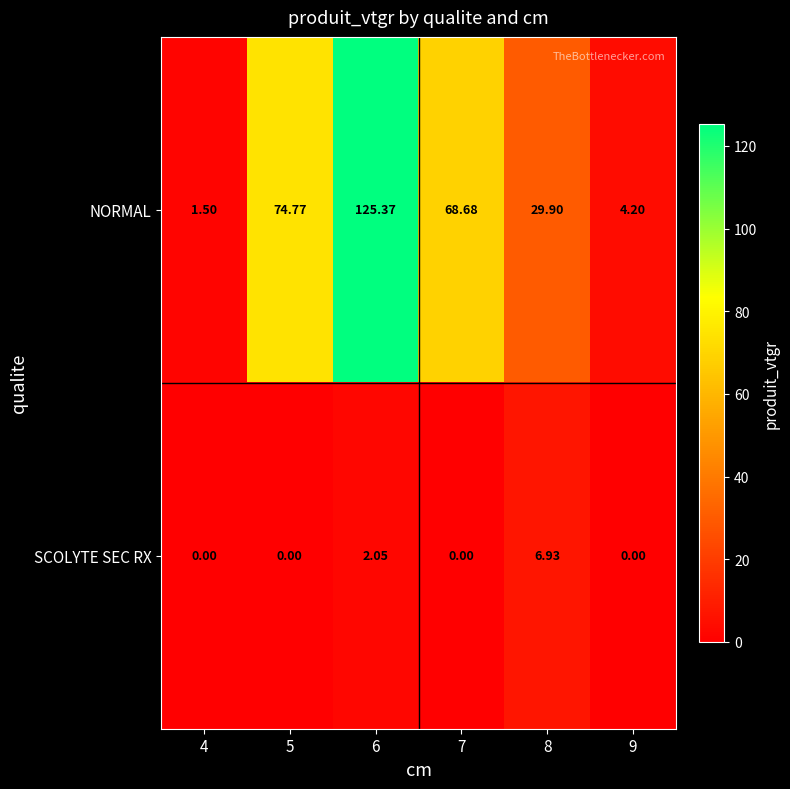

Which series changed the most between 5 and 9?

NORMAL